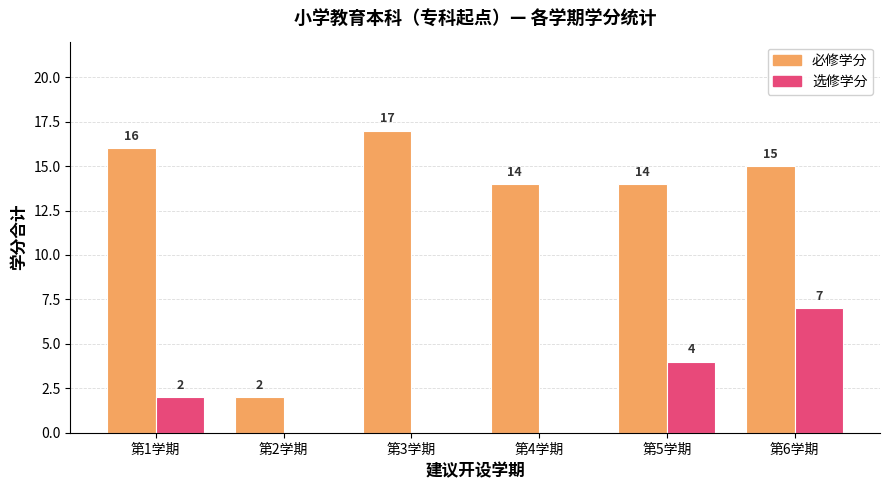

Is it true that 选修学分 equals 4 at 第4学期?

False